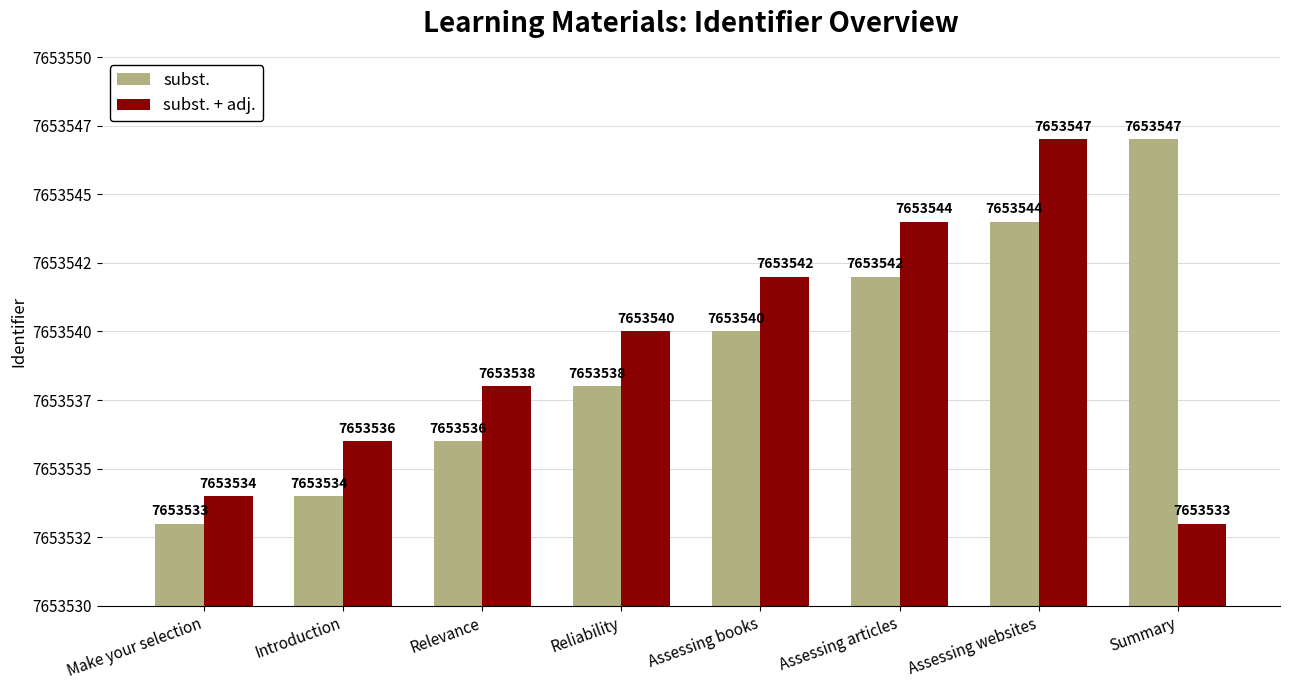

Are the bars grouped side by side (vs. stacked)?

Yes